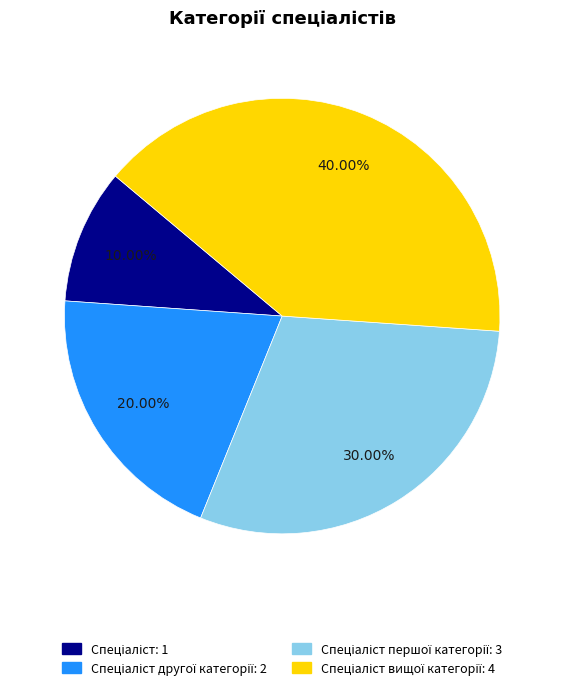

Count the number of slices in the pie.

4